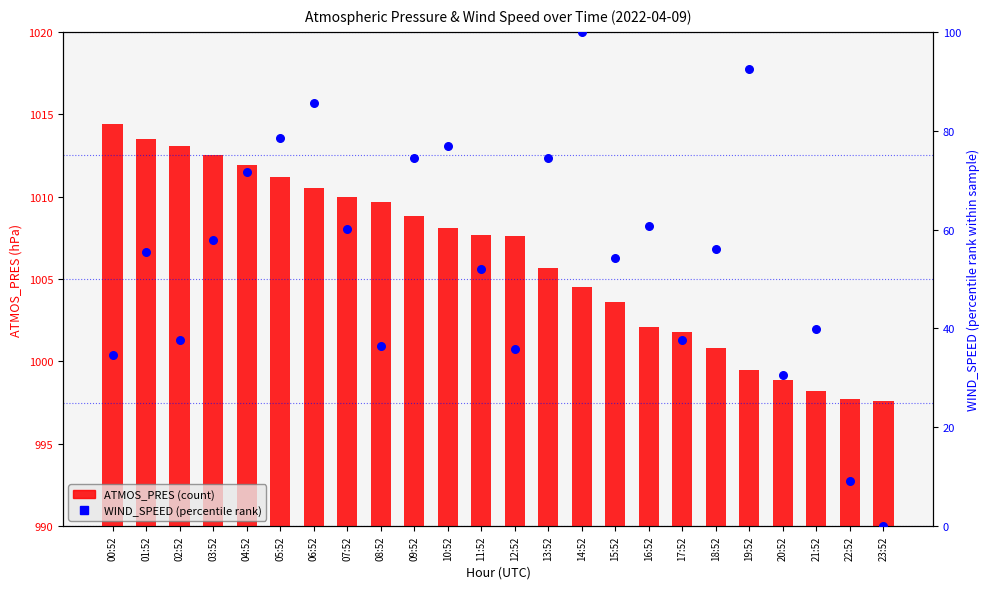

At which category is the sum across all series the highest?

14:52